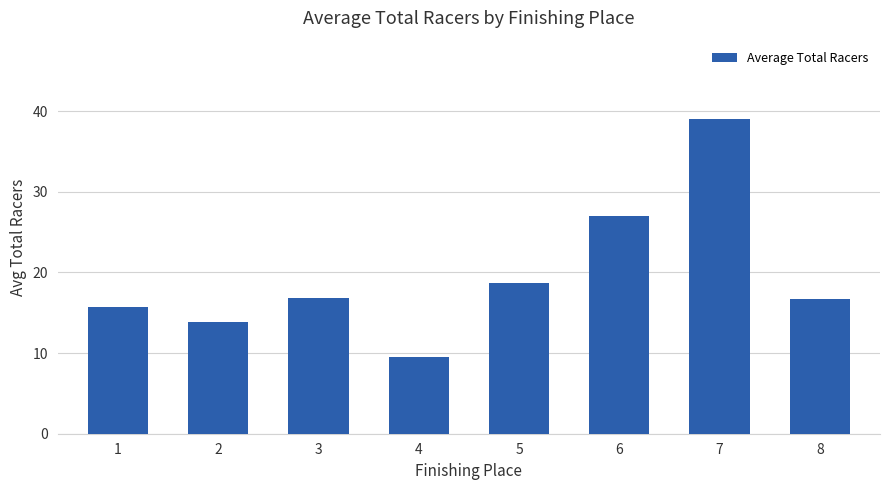

Reading left to right, what are all the values shown in this chart?

1=15.7	2=13.8	3=16.9	4=9.5	5=18.7	6=27.0	7=39.0	8=16.7